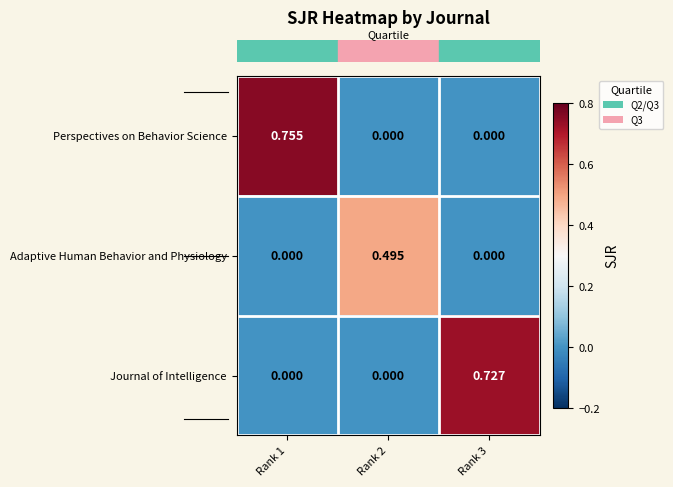

At which category is the sum across all series the highest?

Rank 1